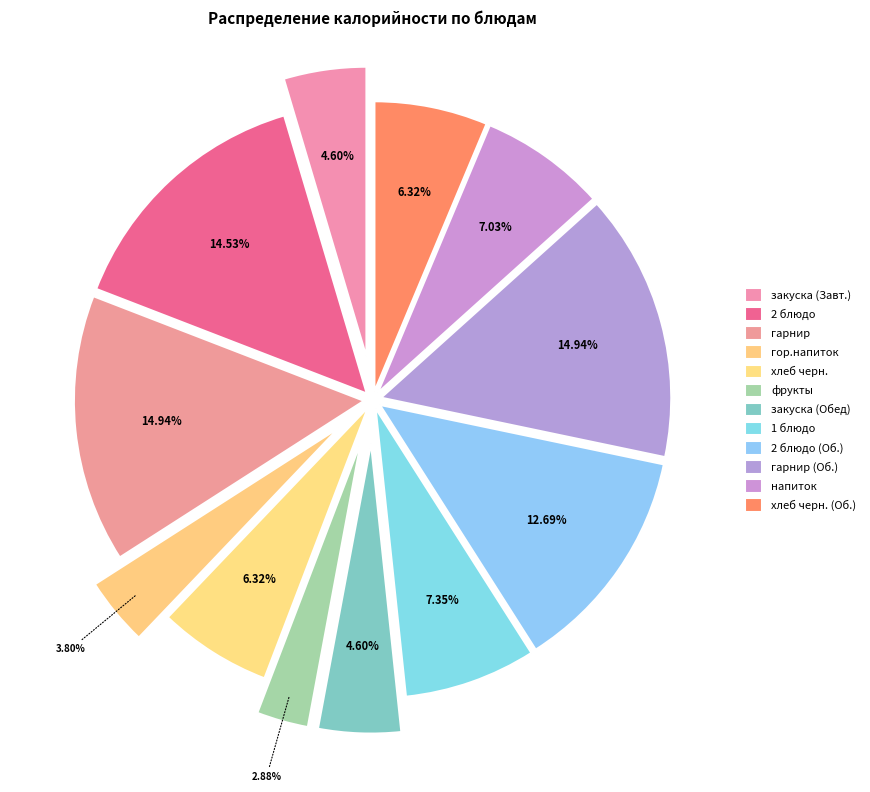

What percentage is the хлеб черн. slice, to the nearest percent?

6%